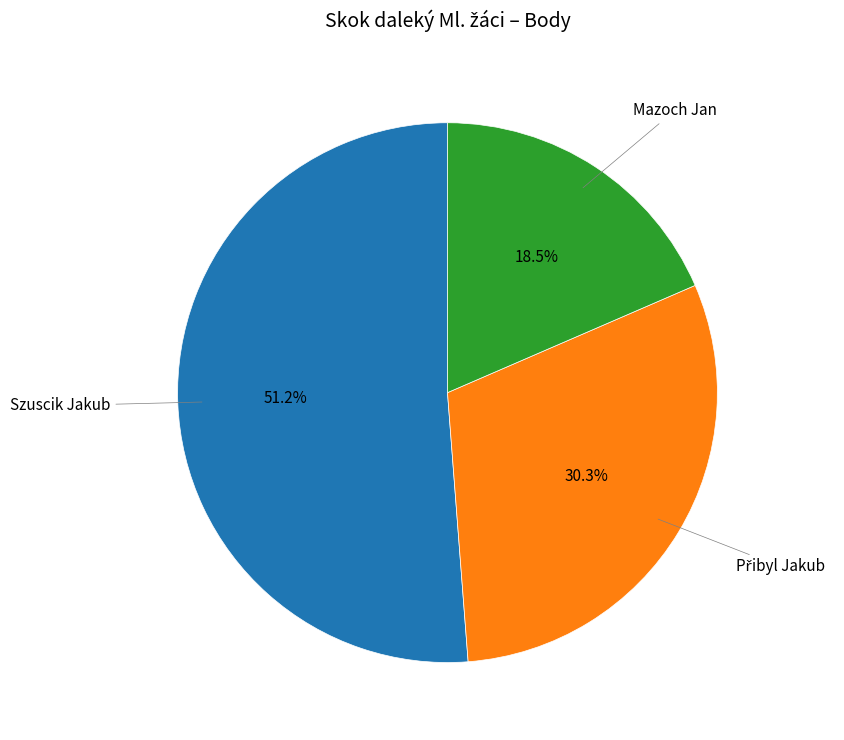

How many slices are in this pie chart?

3